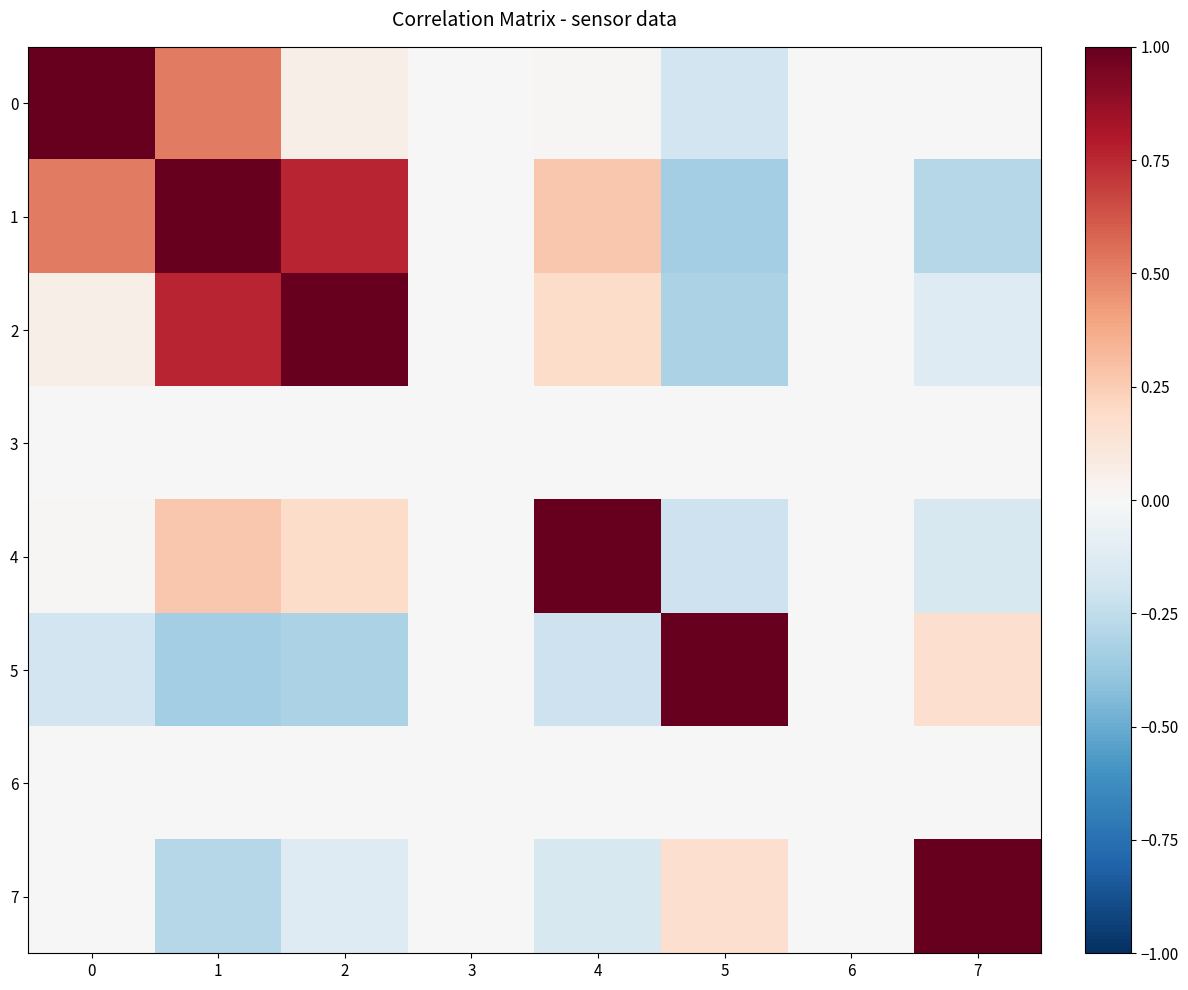

What is the greatest value displayed?

1.0